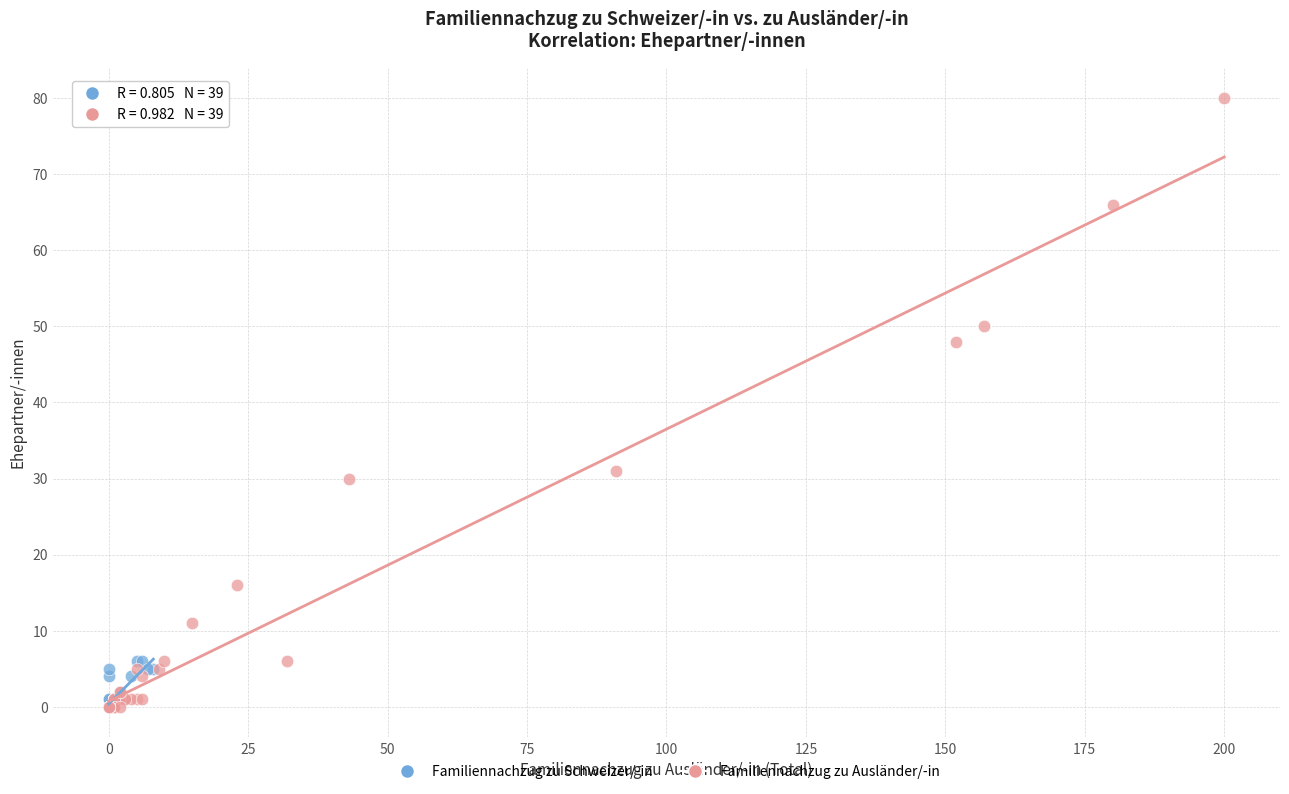

What are all the series names shown in the legend?

Familiennachzug zu Schweizer/-in, Familiennachzug zu Ausländer/-in